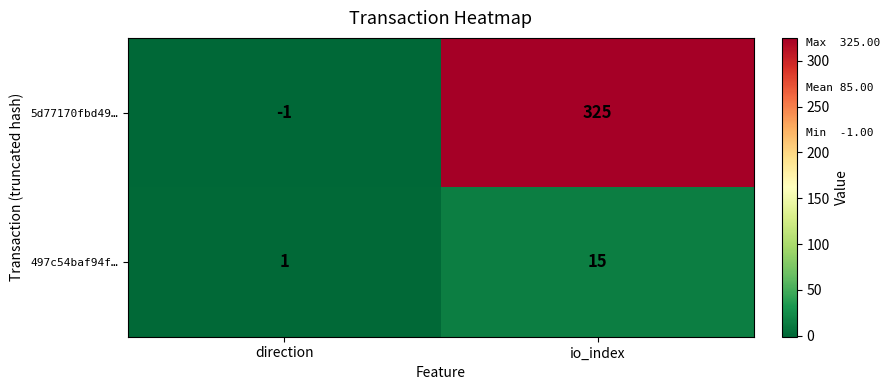

What is the average value of the 497c54baf94f… series?

8